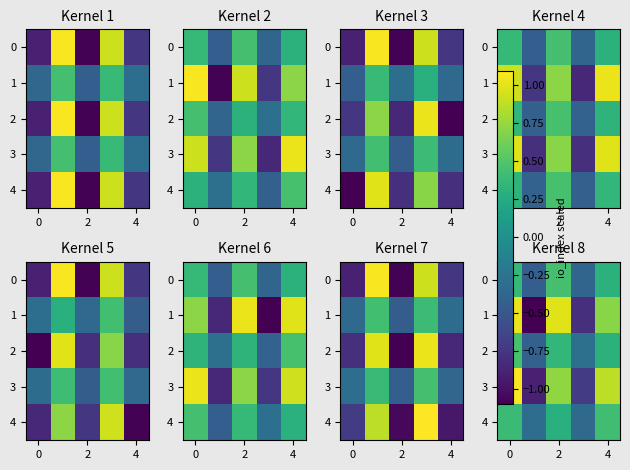

How many positive values does the 2 series have?

3